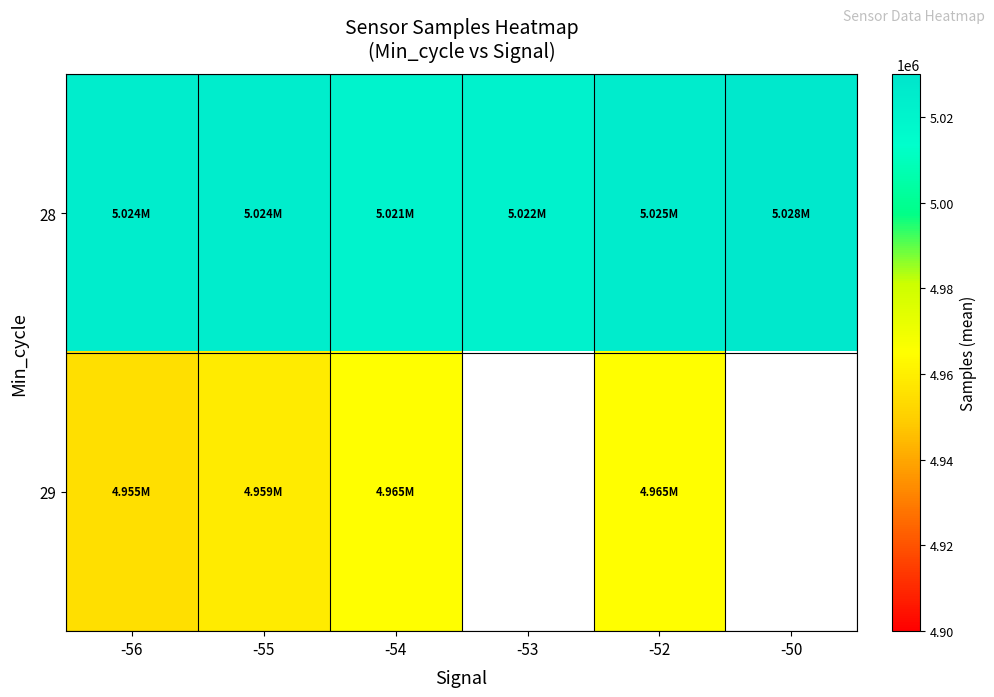

The 28 series shows 2255711.5 at -56. True or false?

False